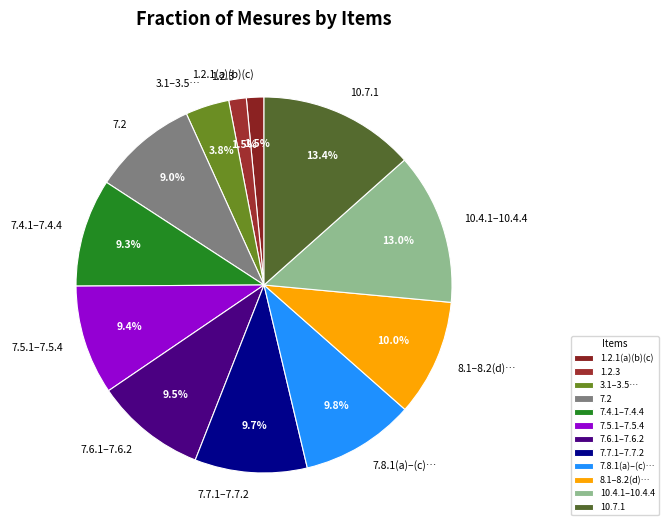

How many segments does this pie chart have?

12